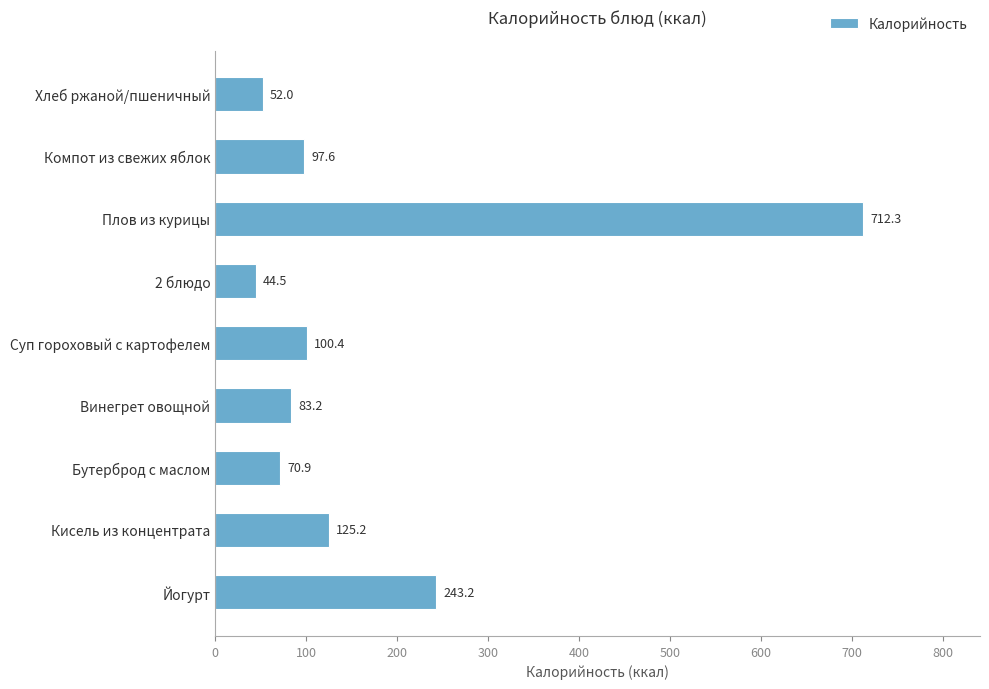

Rank the categories by value from highest to lowest.

Плов из курицы, Йогурт, Кисель из концентрата, Суп гороховый с картофелем, Компот из свежих яблок, Винегрет овощной, Бутерброд с маслом, Хлеб ржаной/пшеничный, 2 блюдо